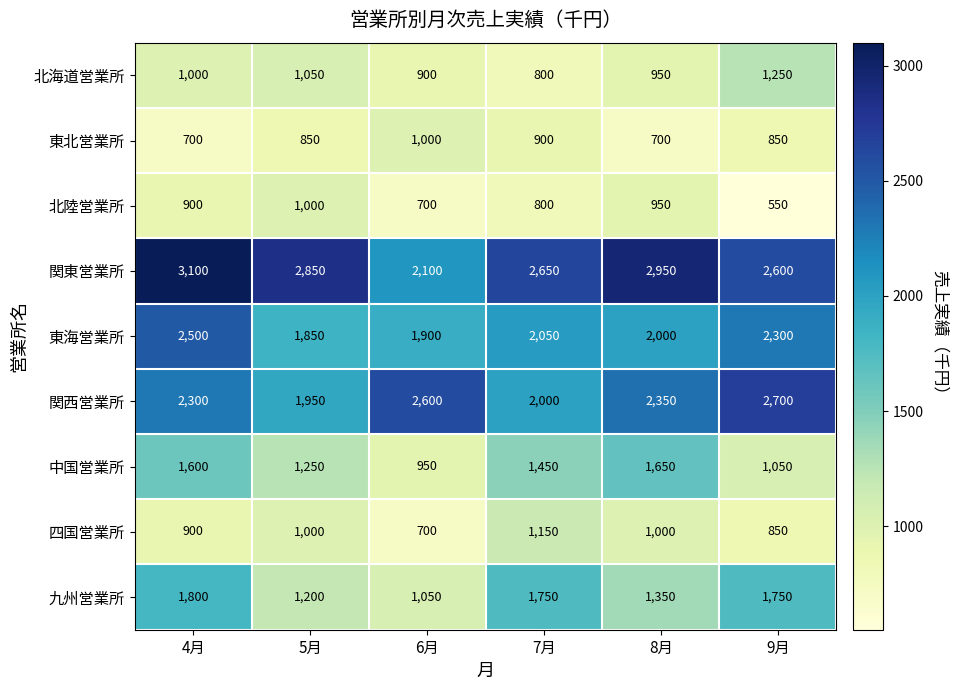

What is the spread (max minus min) of values at 7月?

1850